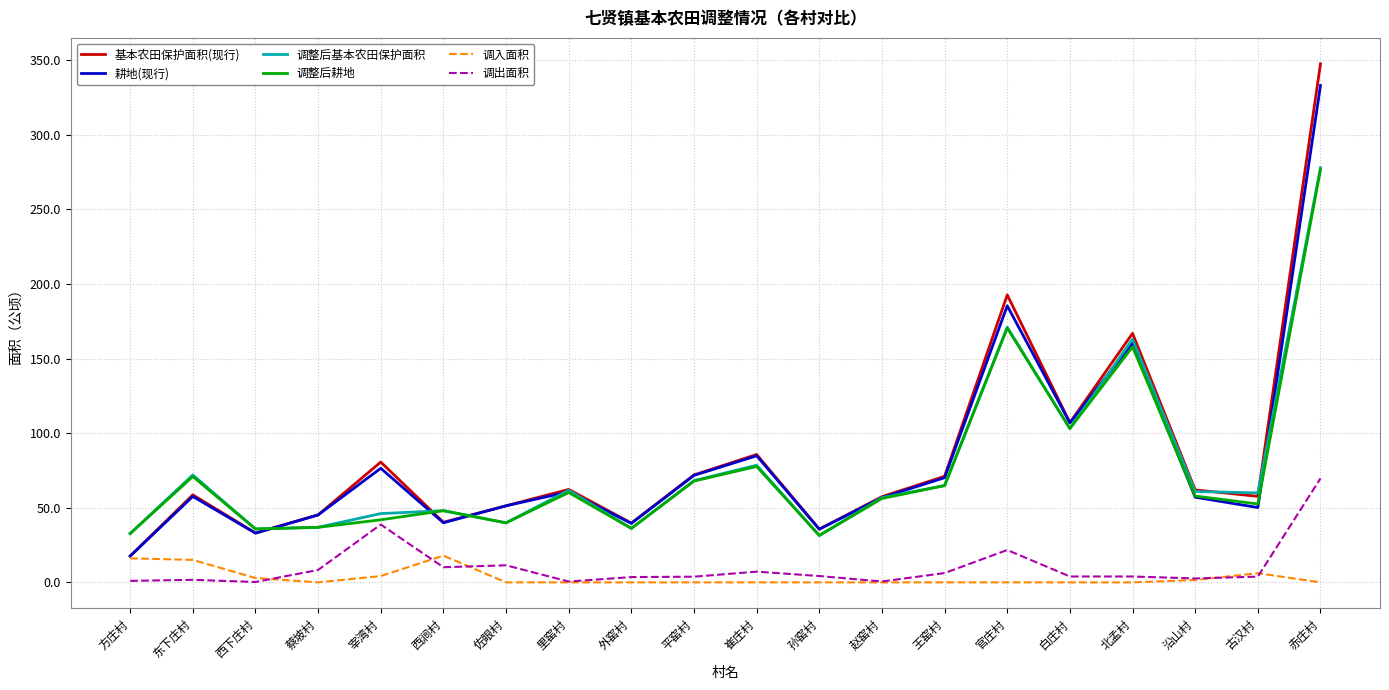

At which category is the sum across all series the highest?

赤庄村